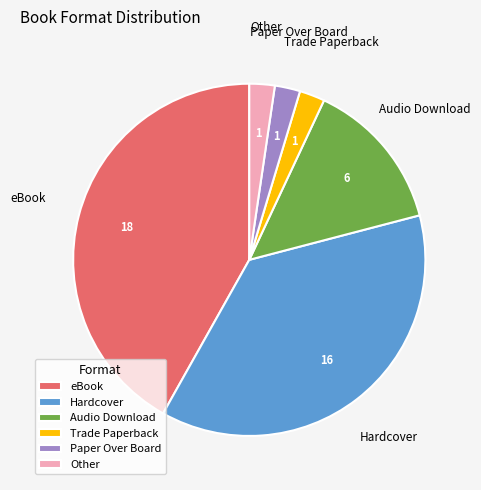

Is Paper Over Board the majority of the pie?

No